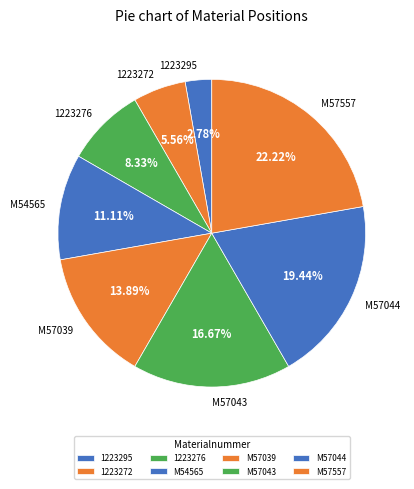

Rank the categories by value from lowest to highest.

1223295, 1223272, 1223276, M54565, M57039, M57043, M57044, M57557